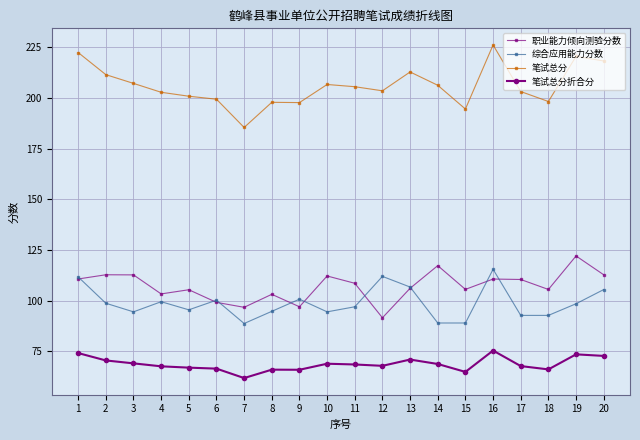

What is the total value across all series at 3?

483.6